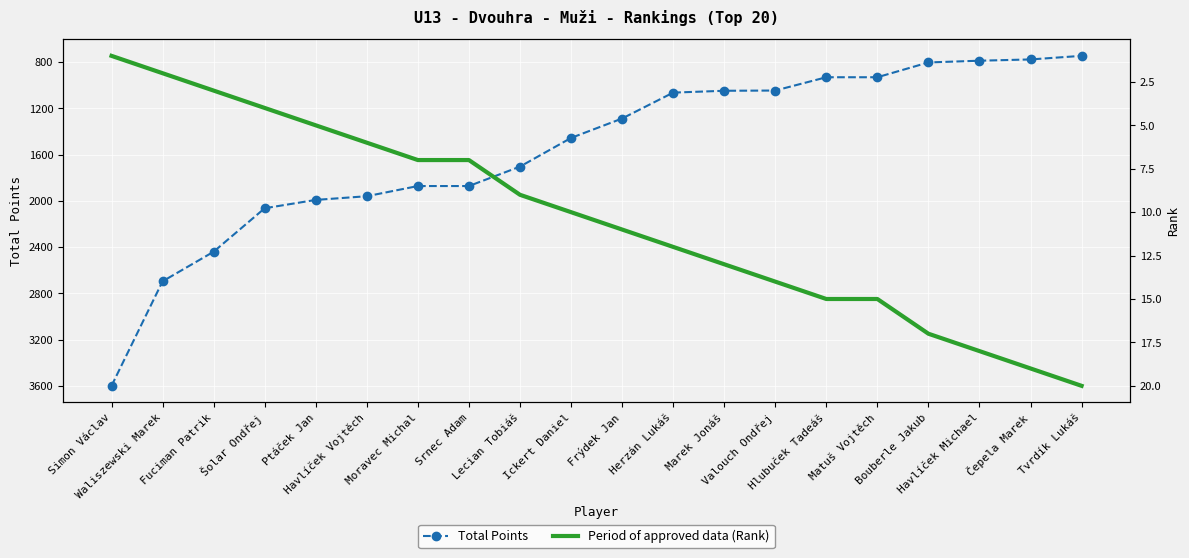

What is the label of the 7th point from the right?

Valouch Ondřej